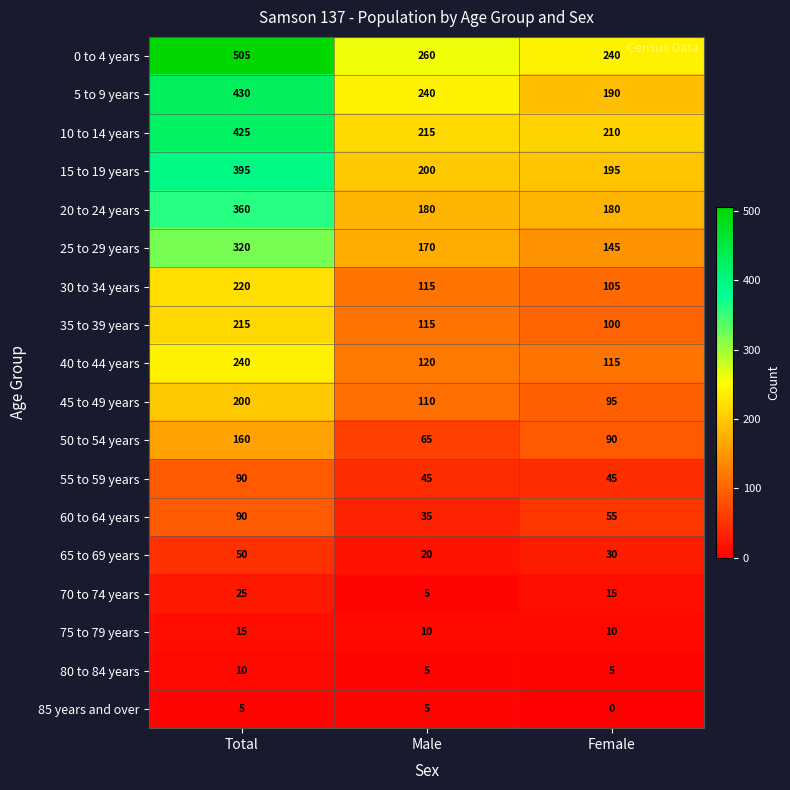

Which series has the widest spread of values?

0 to 4 years